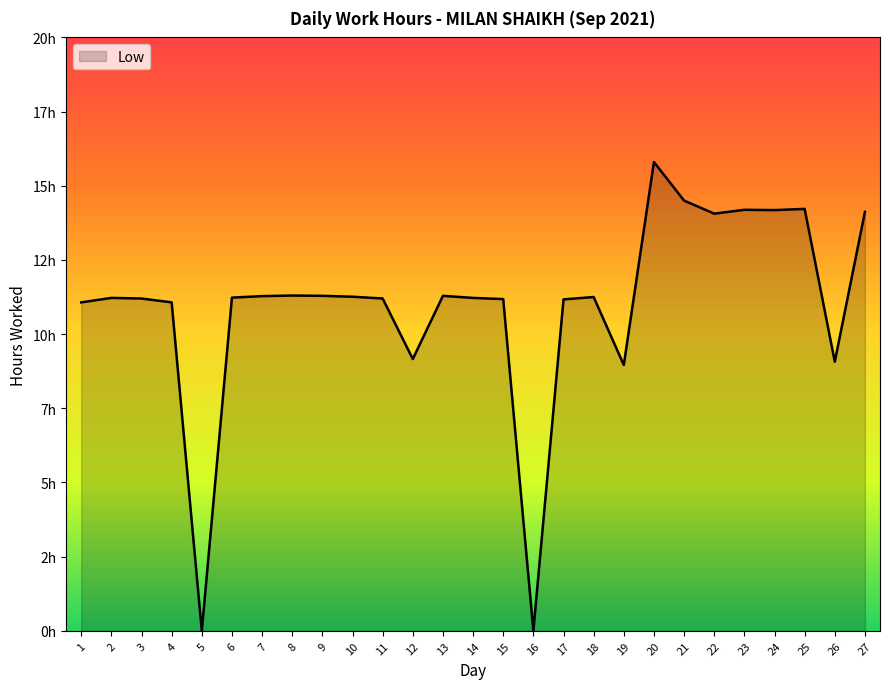

True or false: the data shows 11.2 at 14.

True